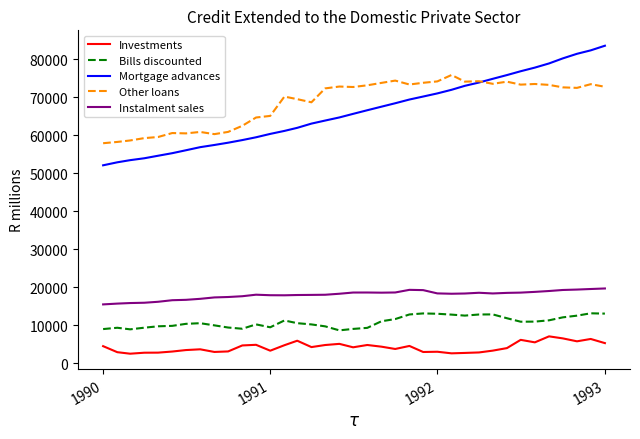

Rank the series by their maximum value, from lowest to highest.

Investments, Bills discounted, Instalment sales, Other loans, Mortgage advances